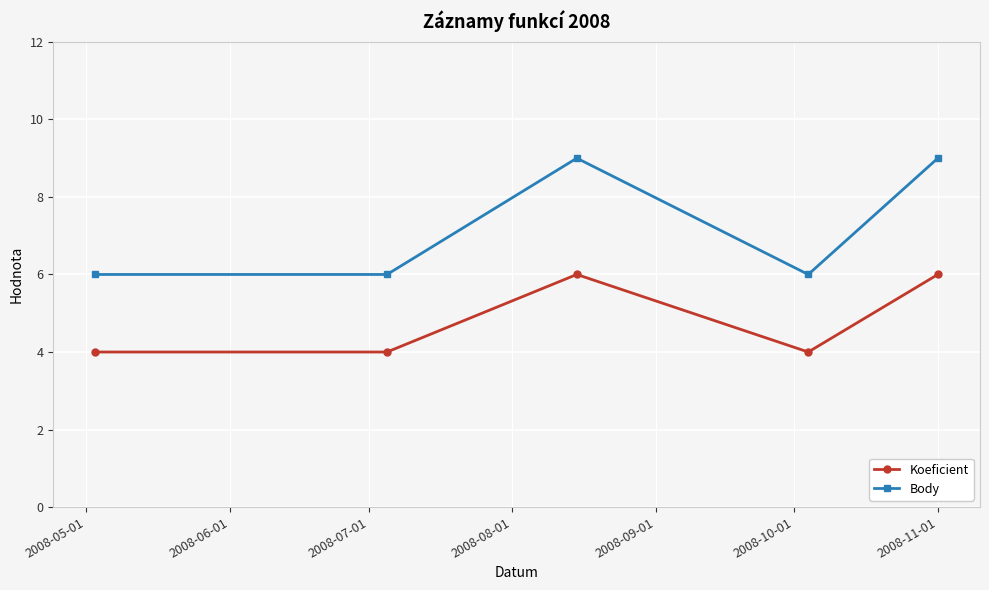

Rank the series by their average value, from highest to lowest.

Body, Koeficient